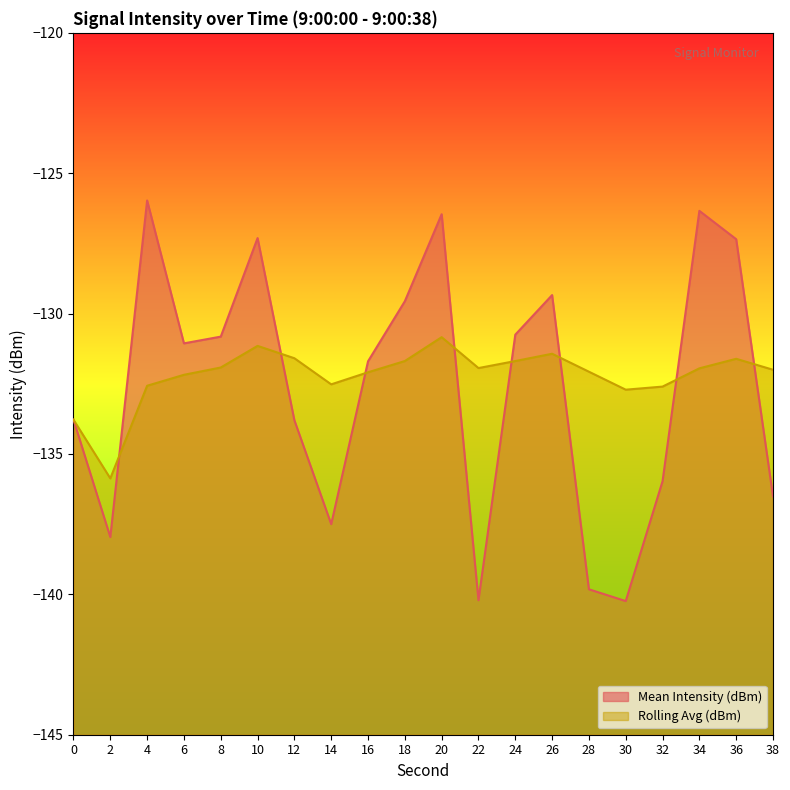

What is the value of the Rolling Avg (dBm) point at the 20th from the left?

-132.0